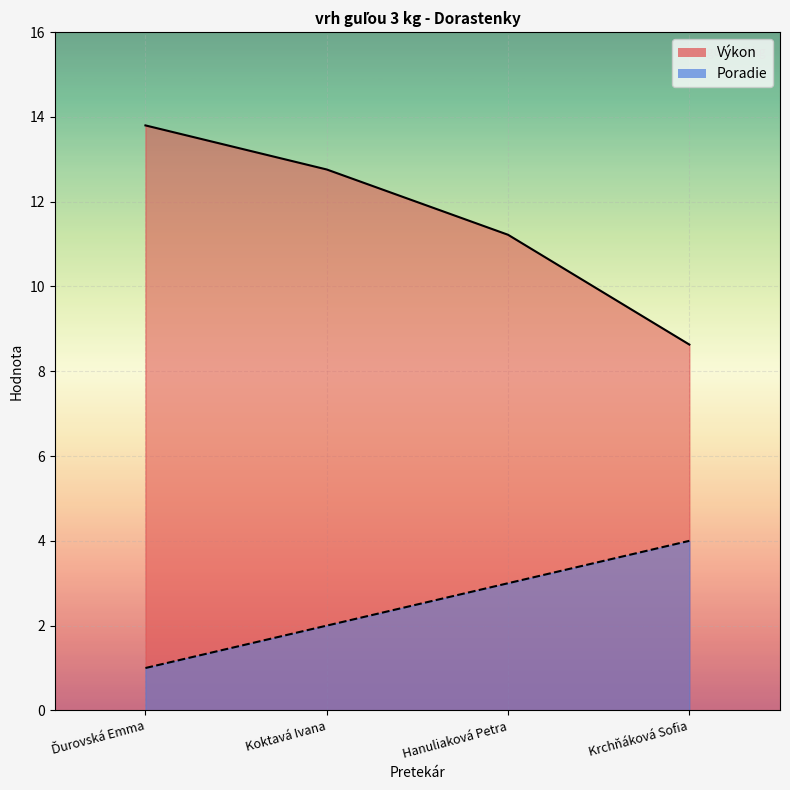

What is the difference between the maximum and second lowest values in the Výkon series?

2.6